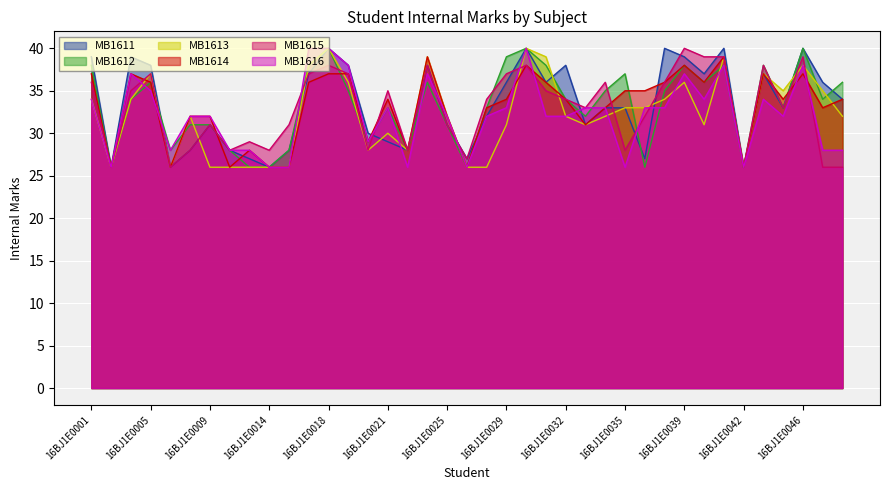

Rank the series by their maximum value, from lowest to highest.

MB1614, MB1611, MB1612, MB1613, MB1615, MB1616